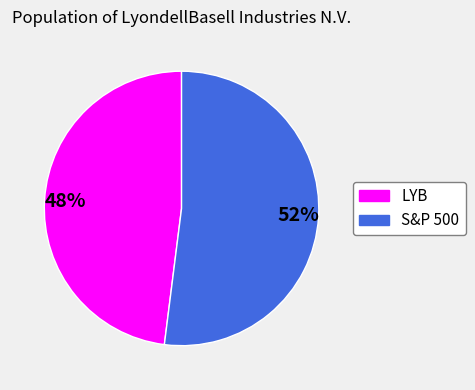

Which slice is the largest?

S&P 500